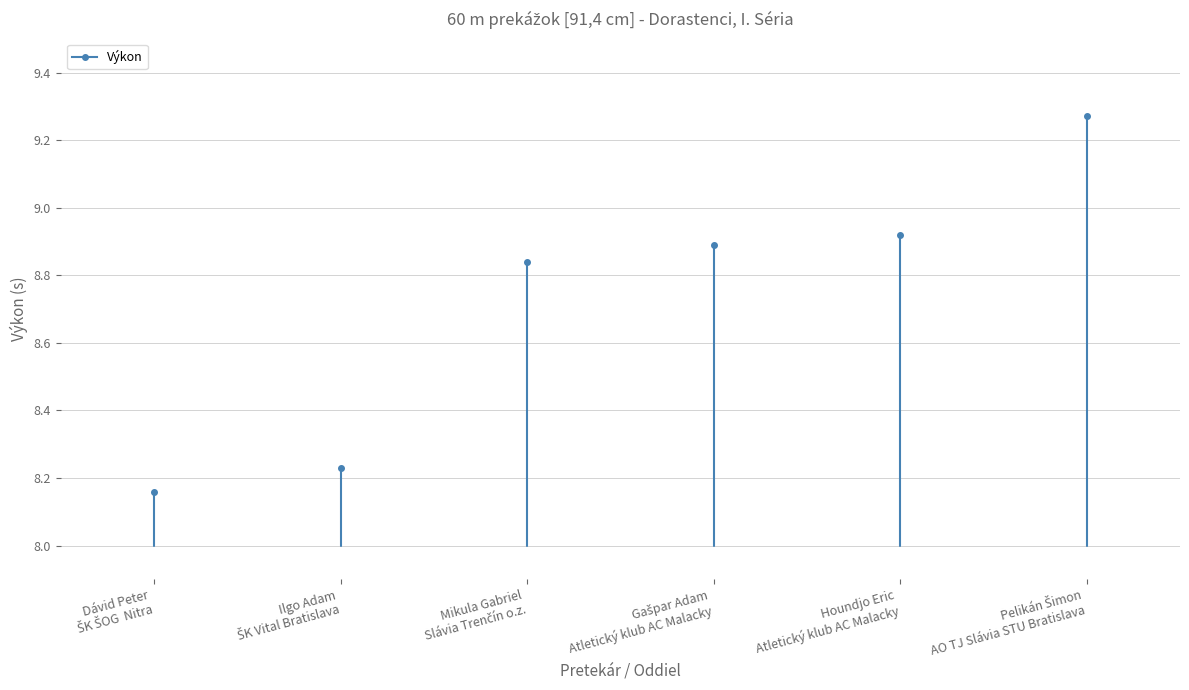

Reading right to left, what are all the values shown in this chart?

AO TJ Slávia STU Bratislava=9.3	Atletický klub AC Malacky=8.9	Atletický klub AC Malacky=8.9	Slávia Trenčín o.z.=8.8	ŠK Vital Bratislava=8.2	ŠK ŠOG  Nitra=8.2